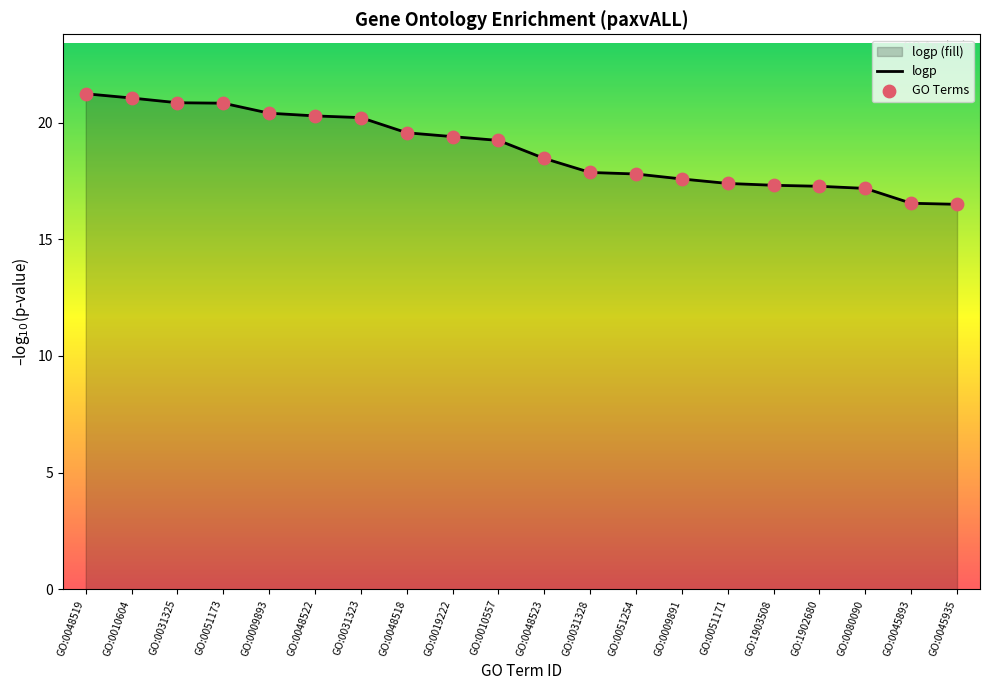

At which category is the sum across all series the highest?

GO:0048519